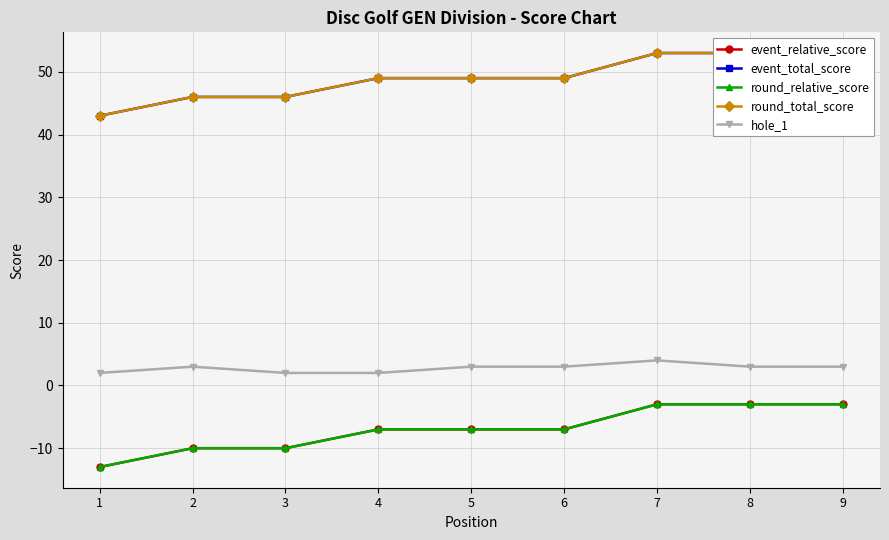

True or false: hole_1 and event_relative_score intersect in this chart.

False